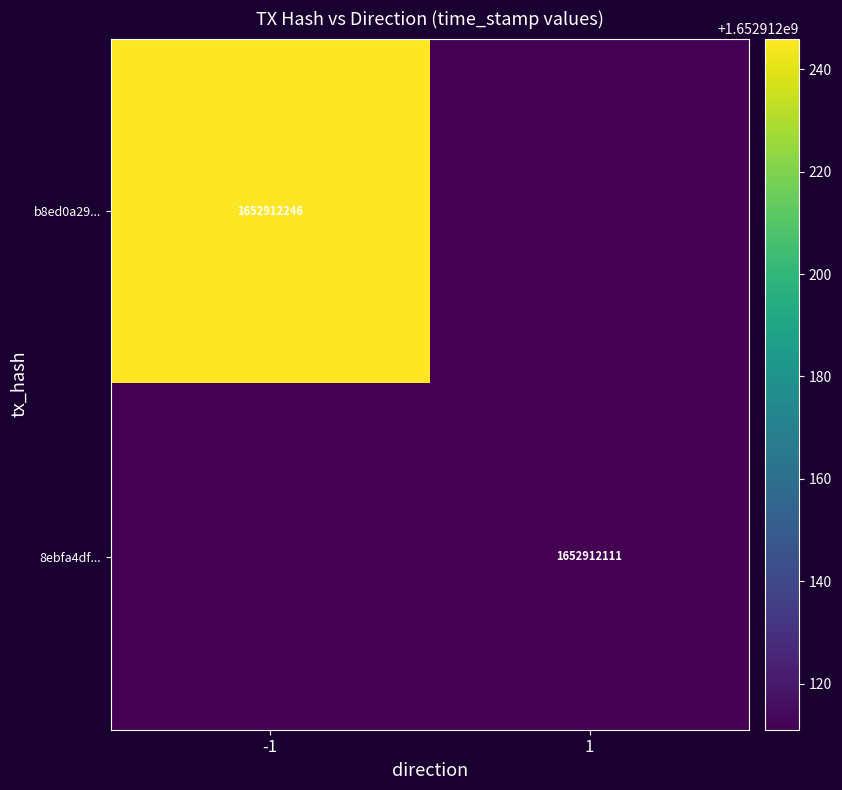

Is it true that 8ebfa4df... equals 1652912111 at 1?

True